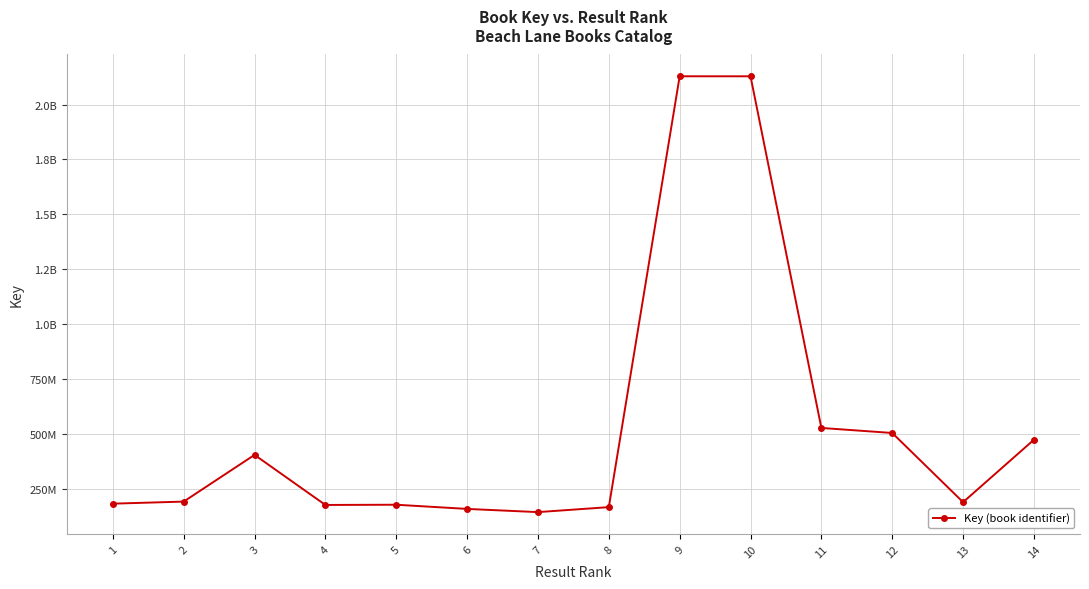

What is the maximum value shown in the chart?

2128914427